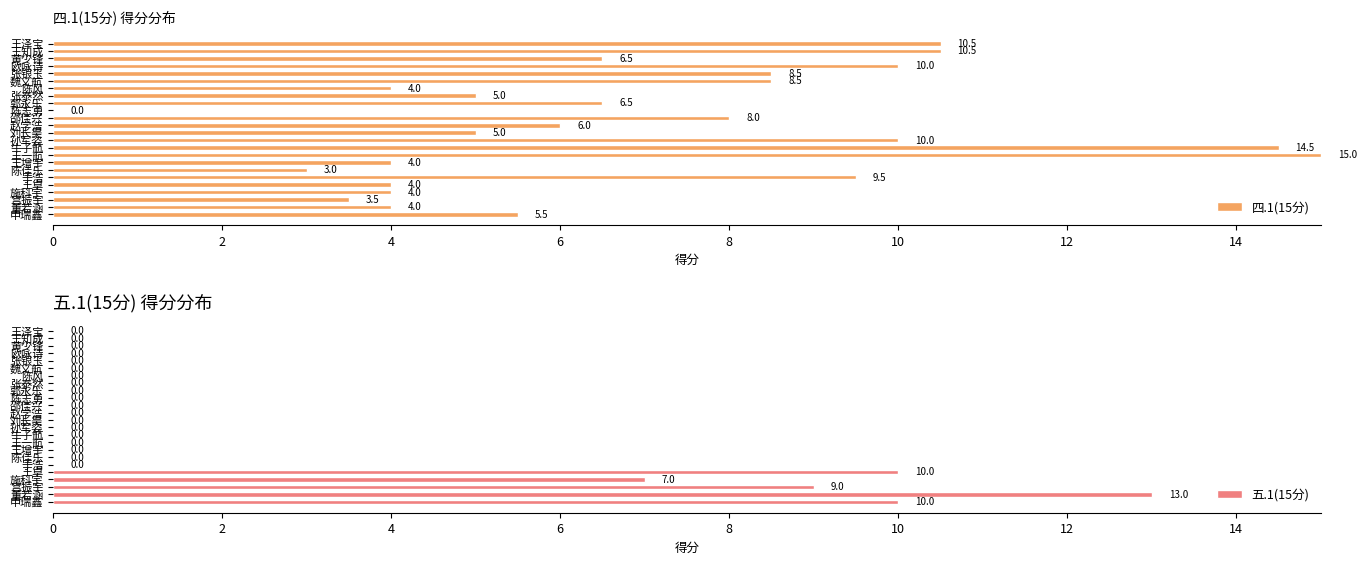

The value of 五.1(15分) at 张银玉 is 4.3. True or false?

False